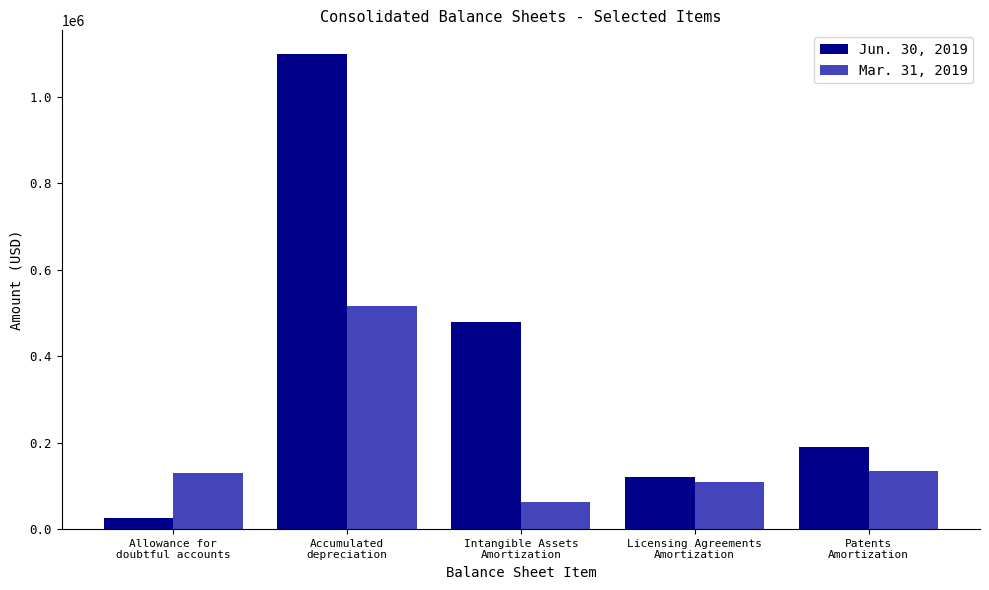

What are all the series names shown in the legend?

Jun. 30, 2019, Mar. 31, 2019